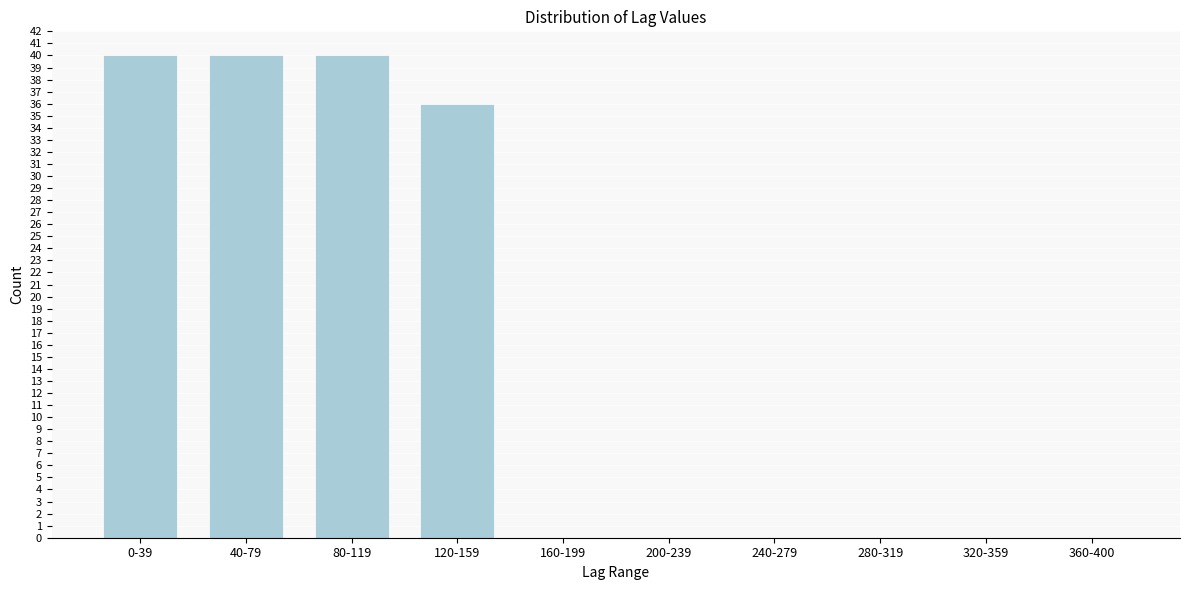

Reading right to left, extract all data points from this chart.

360-400=0	320-359=0	280-319=0	240-279=0	200-239=0	160-199=0	120-159=36	80-119=40	40-79=40	0-39=40